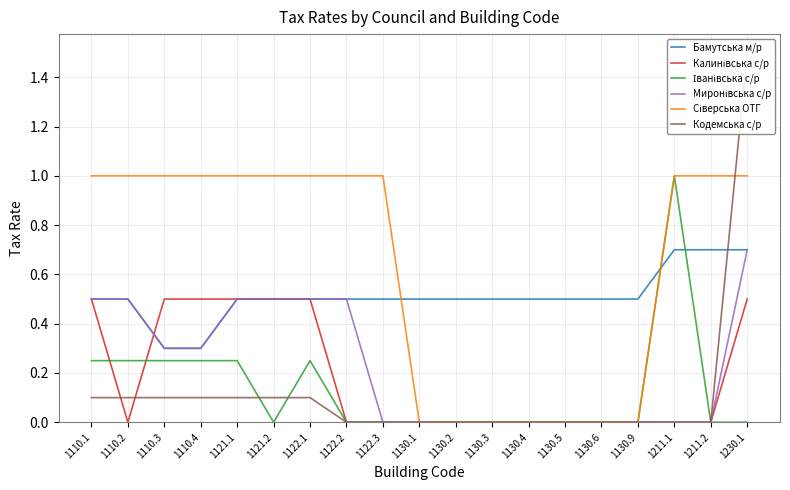

The Калинівська с/р series shows 0.2 at 1110.1. True or false?

False